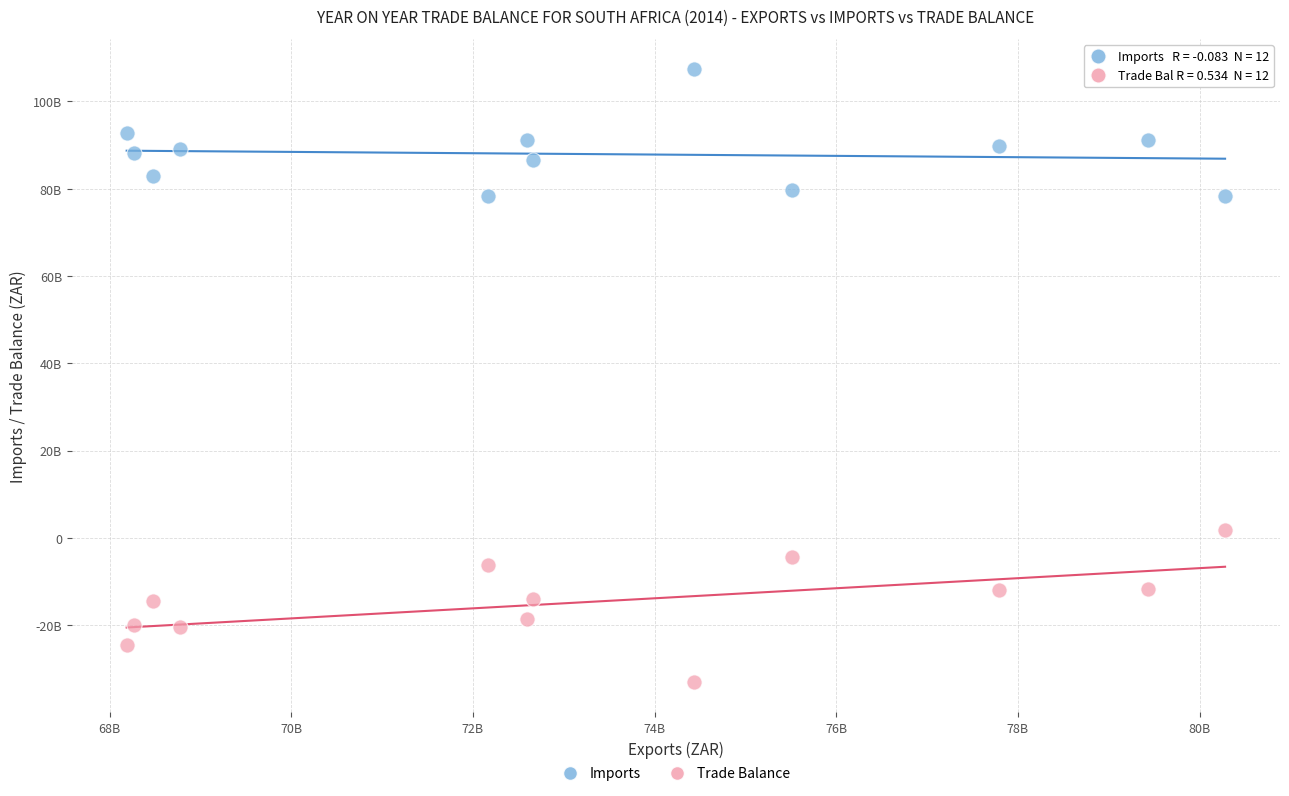

Which series reaches the minimum Y coordinate?

Trade Balance